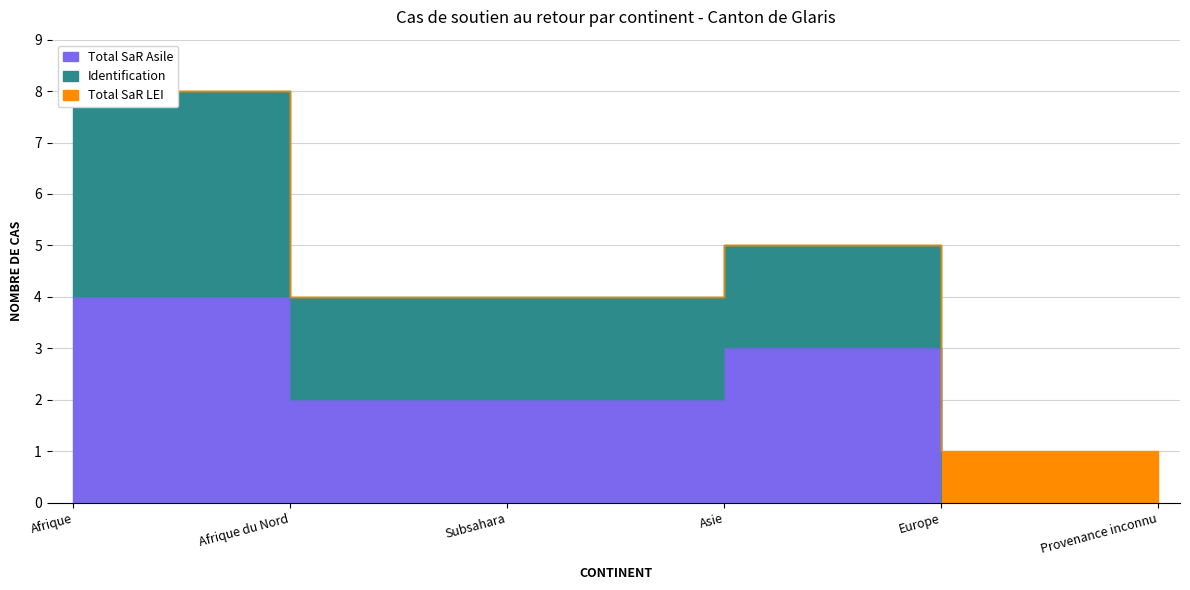

What is the total value across all series at Afrique du Nord?

4